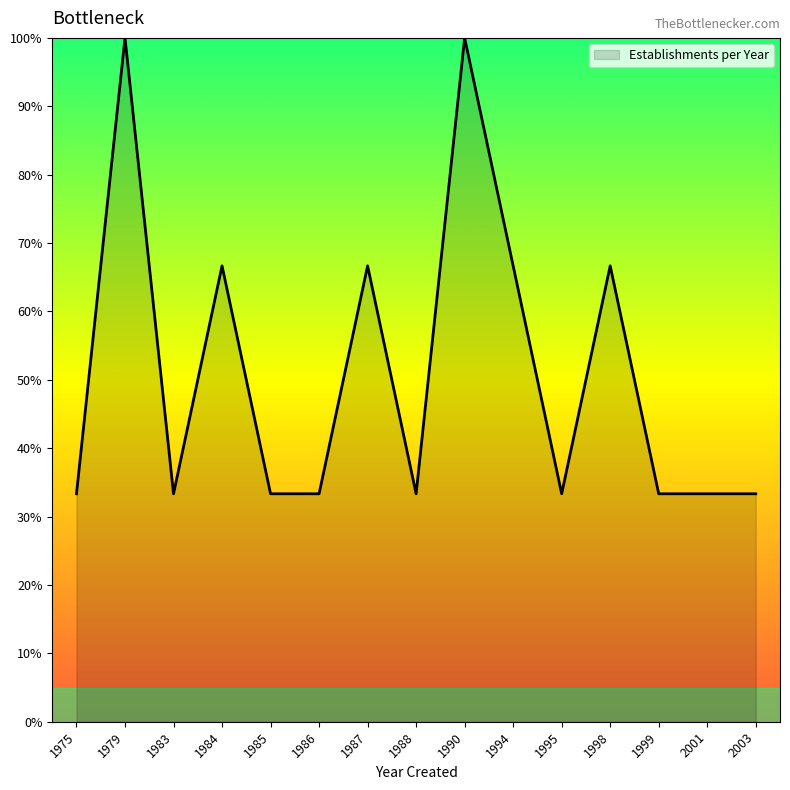

How many distinct data groups are displayed?

1